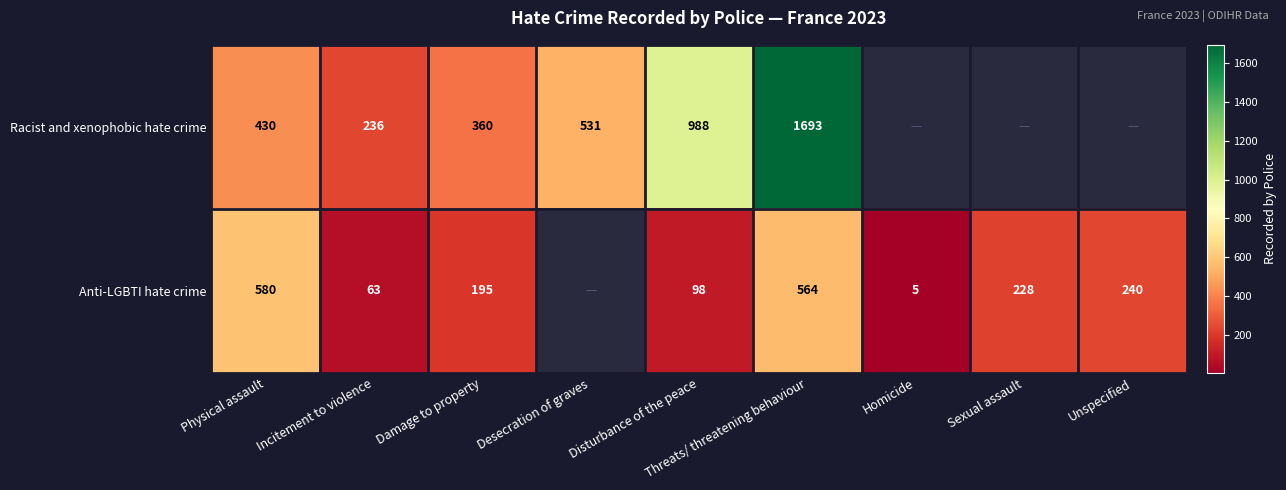

What is the total value across all series at Physical assault?

1010